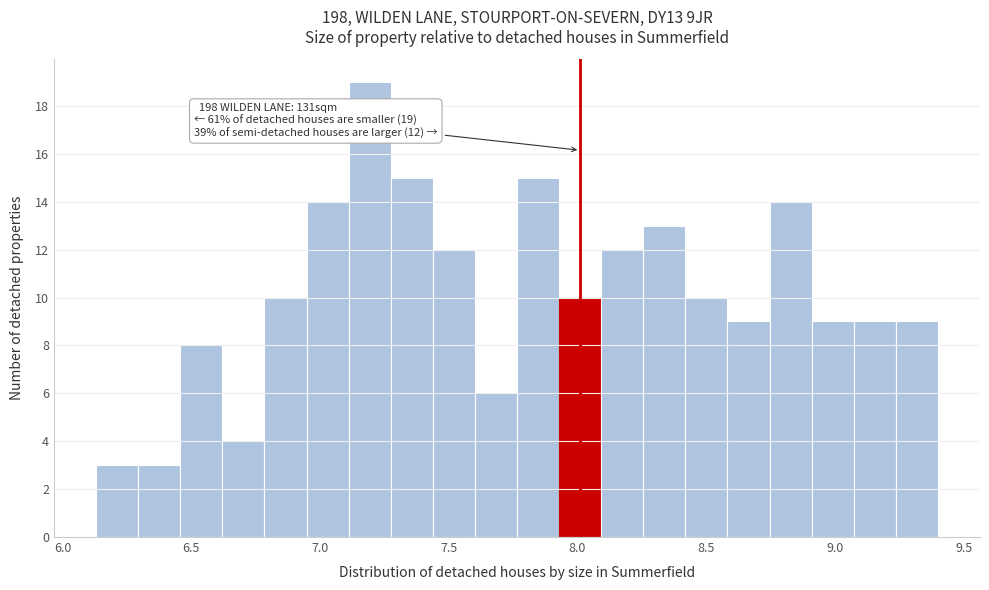

Around what value on the x-axis is the tallest bar? Give the approximate position of its centre, as read against the axis.

7.20